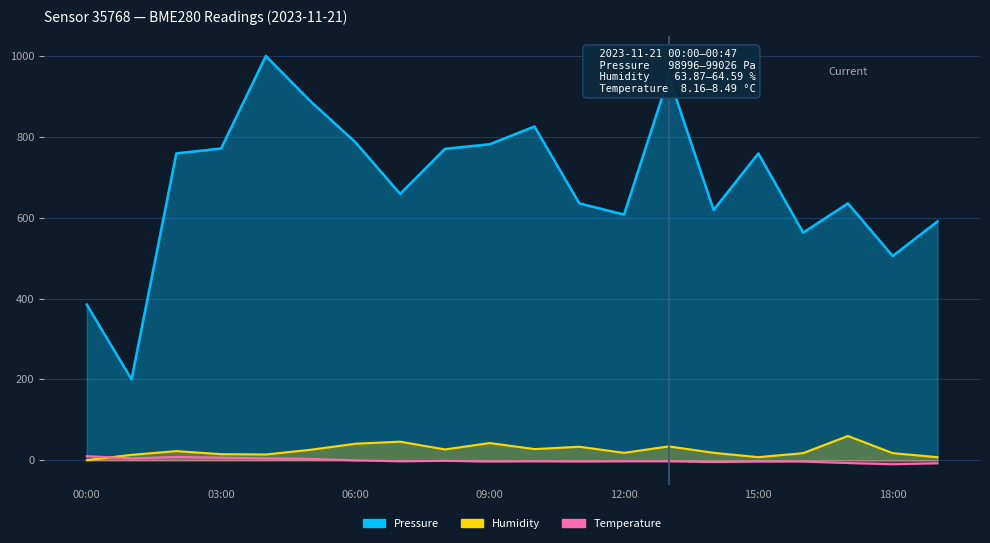

How many data points in Humidity are above 22?

10